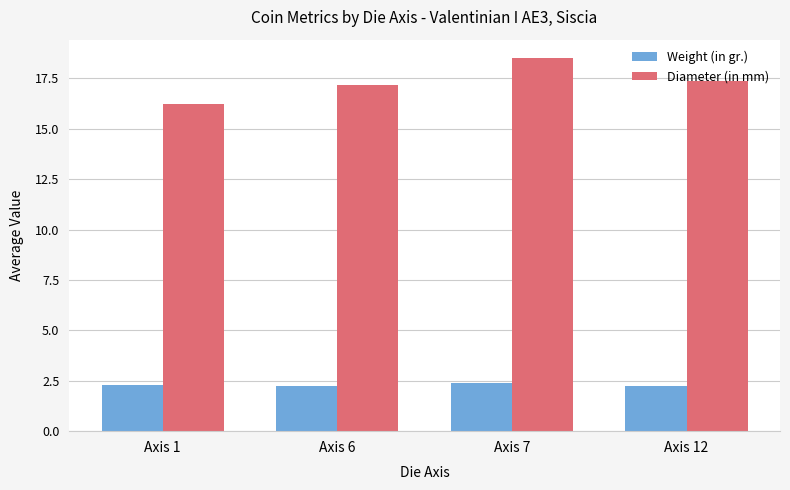

Which series has the largest range (max minus min)?

Diameter (in mm)